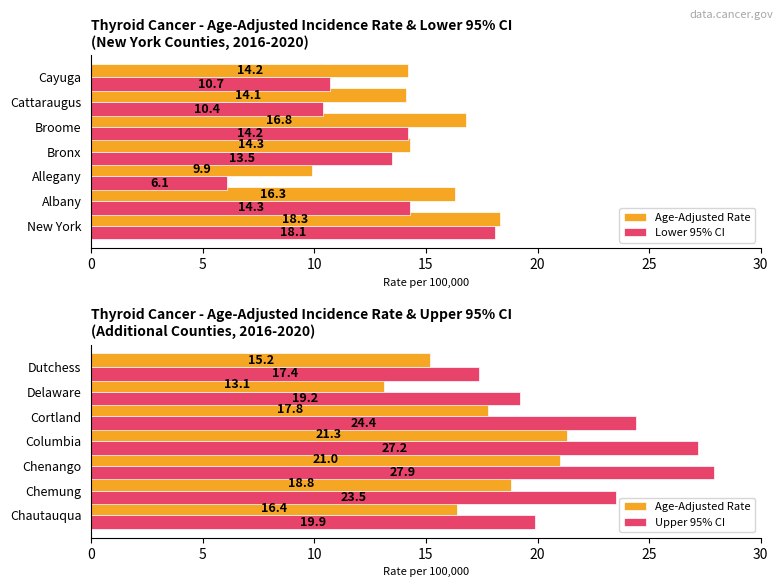

What is the value of the Age-Adjusted Rate bar at the 1st from the left?

16.4